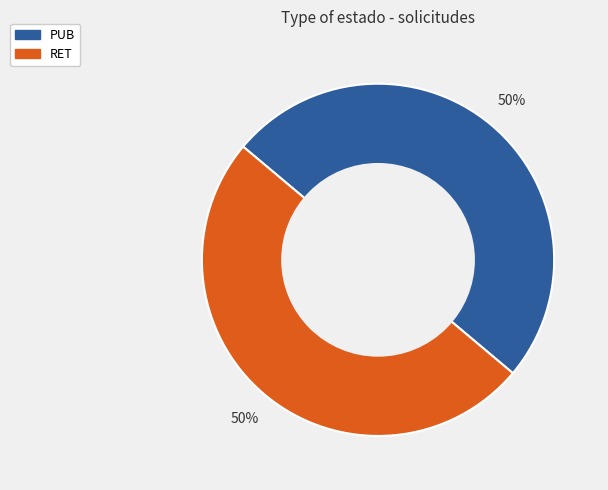

Approximately how many times larger is the value at PUB compared to RET?

1.0